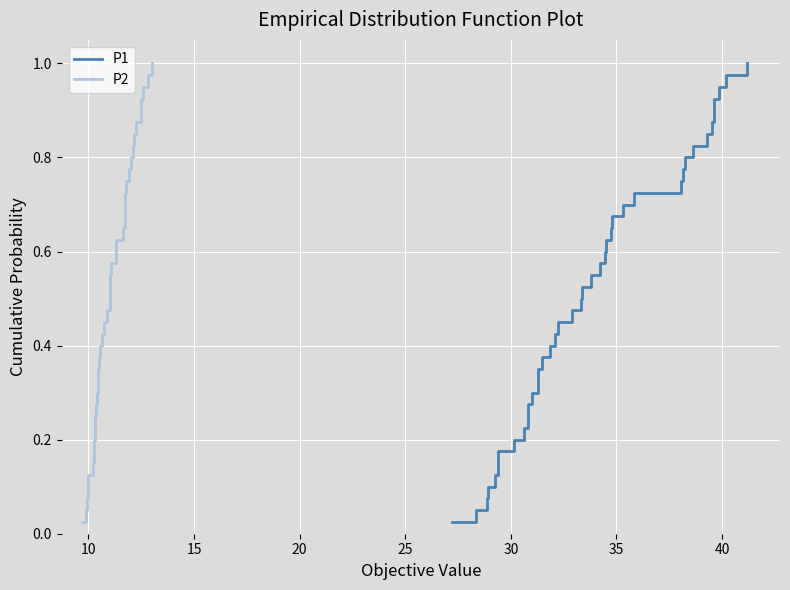

True or false: P2 has more than 0 points higher than both neighbors.

False